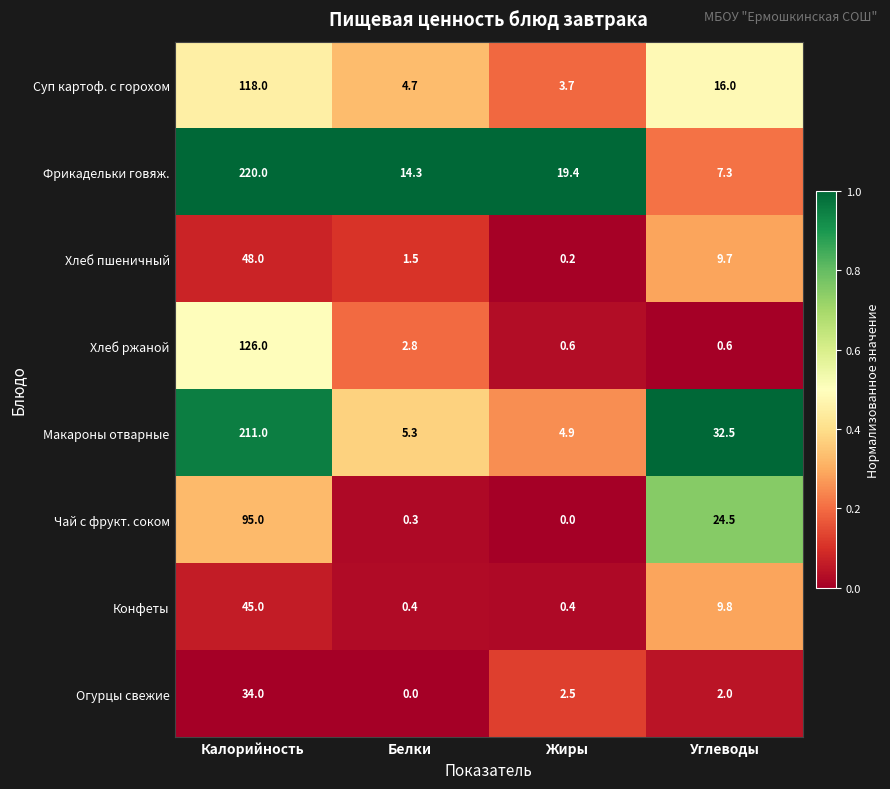

At how many categories does at least one series exceed 0?

4